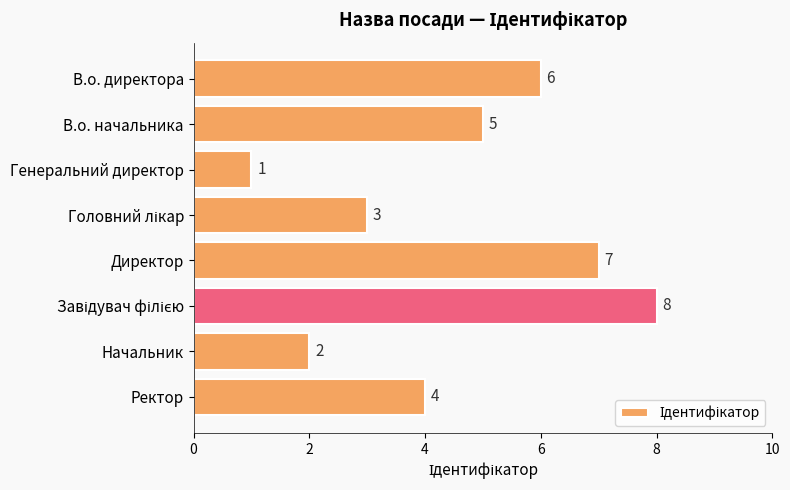

Which label corresponds to the smallest value in the chart?

Генеральний директор